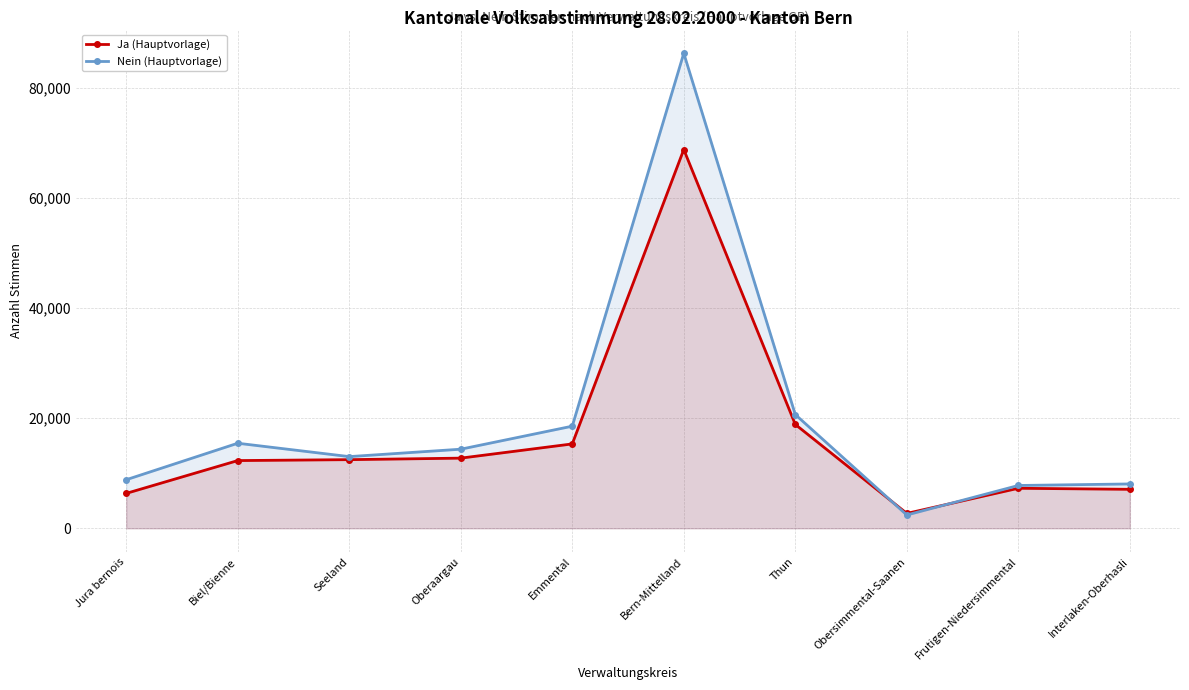

Is the value of Ja (Hauptvorlage) at Thun greater than the value of Nein (Hauptvorlage) at Frutigen-Niedersimmental?

Yes